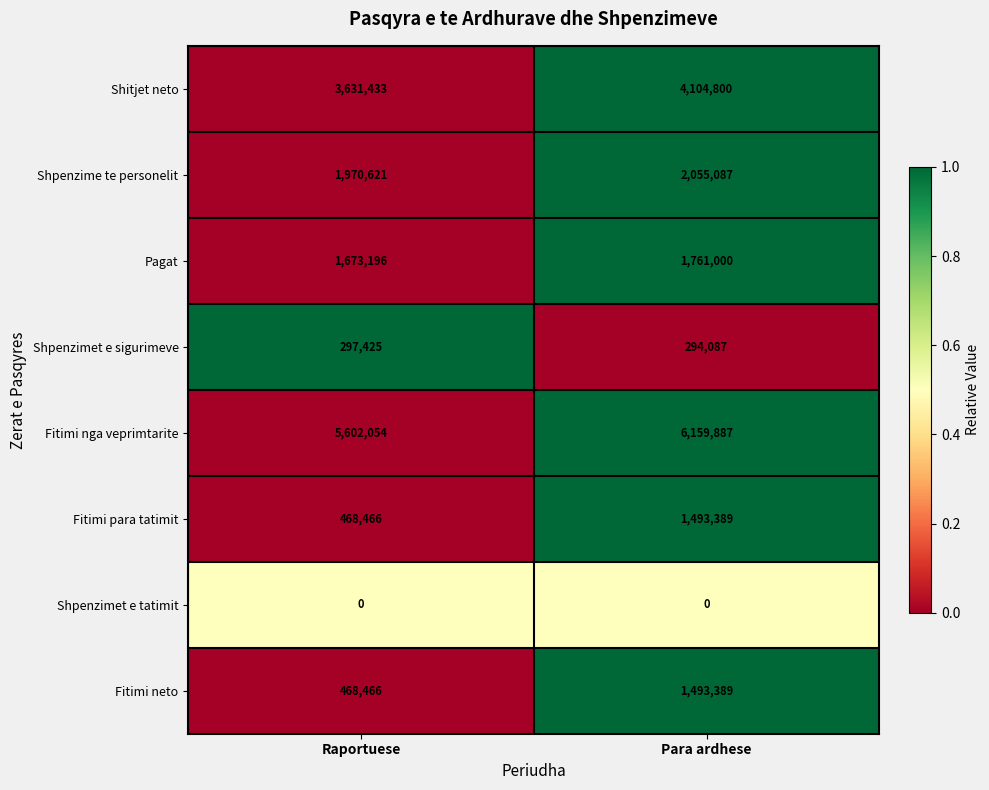

True or false: Shpenzimet e tatimit has a value of 0 at Raportuese.

True